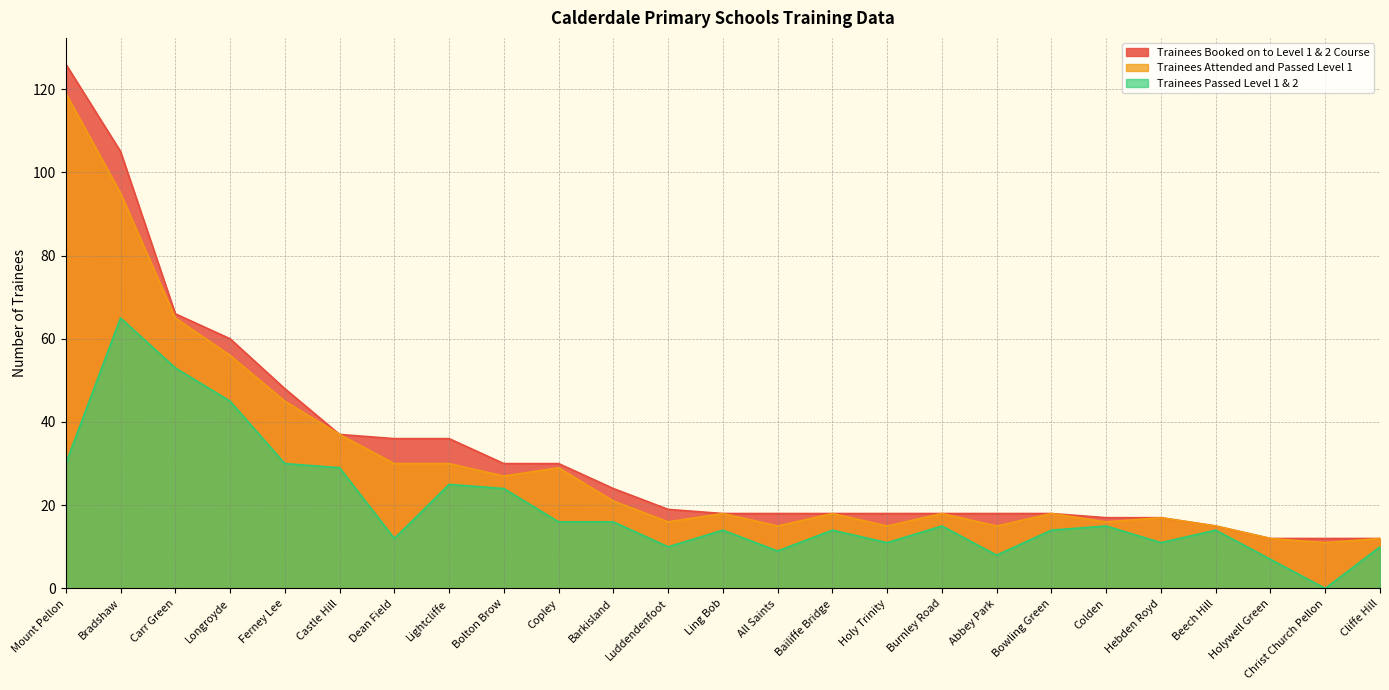

What are all the series names shown in the legend?

Trainees Booked on to Level 1 & 2 Course, Trainees Attended and Passed Level 1, Trainees Passed Level 1 & 2